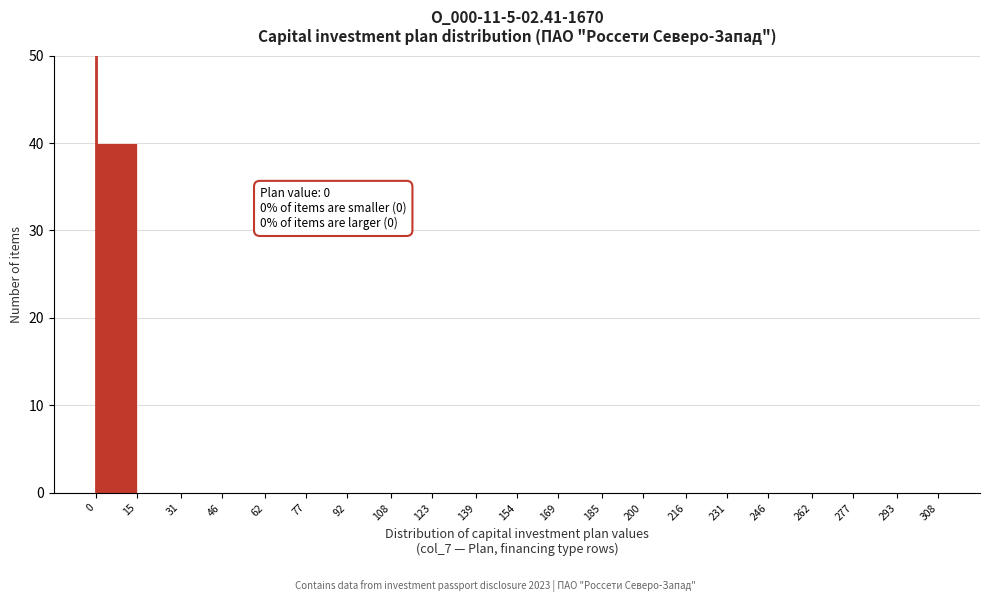

Over which range of the x-axis is the bar tallest?

0 to 15